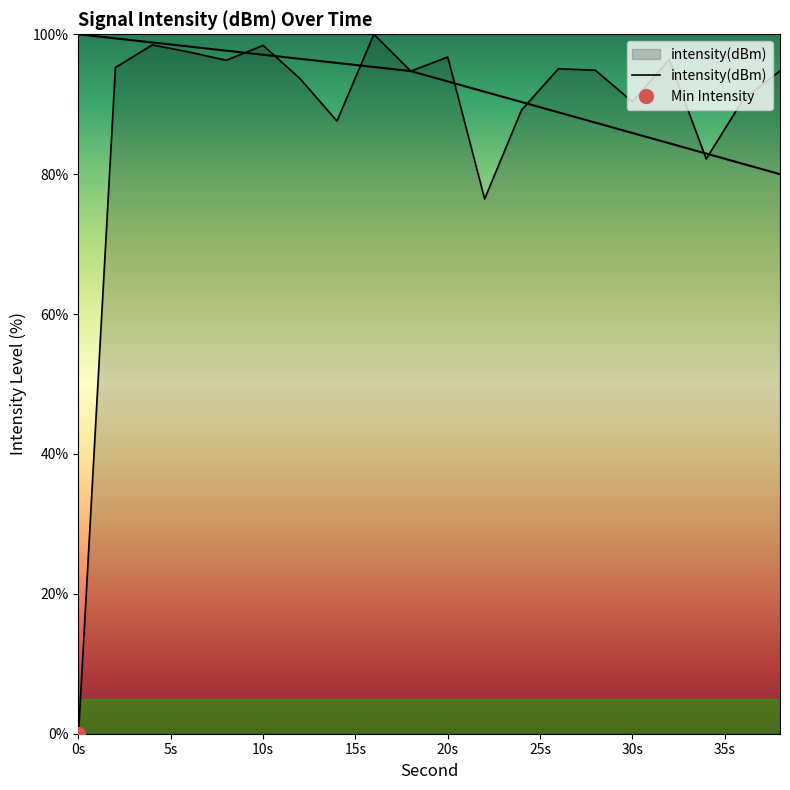

What is the difference between the maximum and second lowest values?

23.5